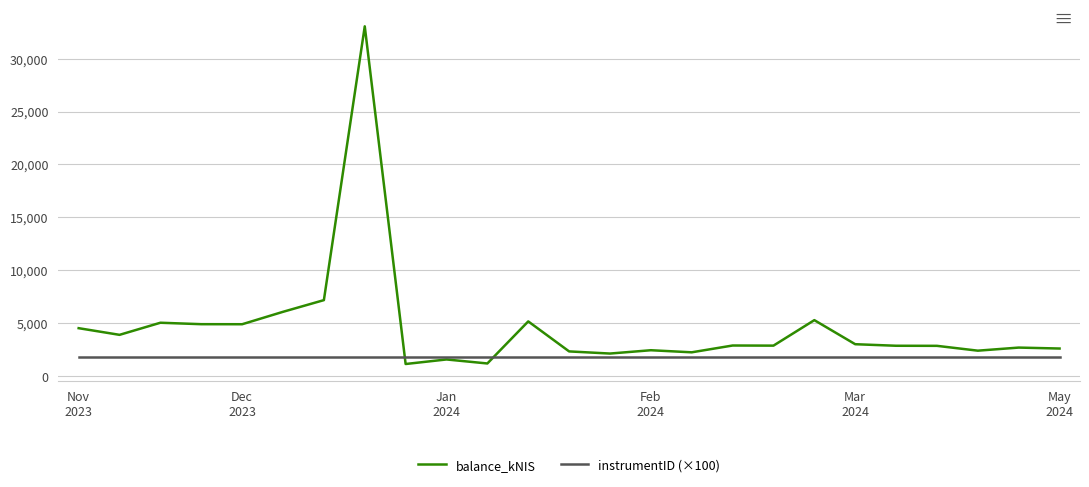

Rank the series by their average value, from lowest to highest.

instrumentID (×100), balance_kNIS